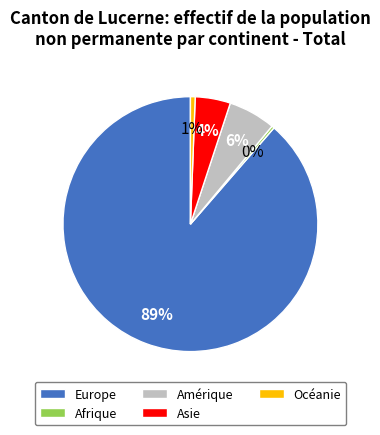

To the nearest percent, what is the combined percentage of Asie and Océanie?

5%